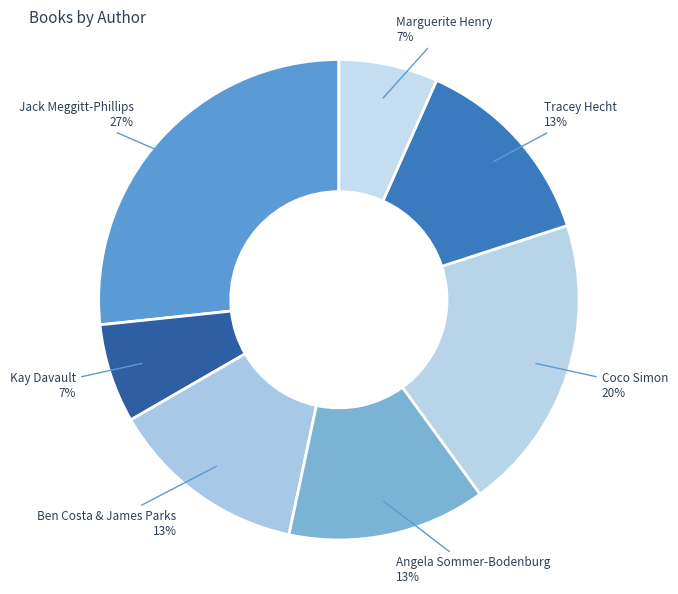

To the nearest percent, what portion does Kay Davault represent?

7%